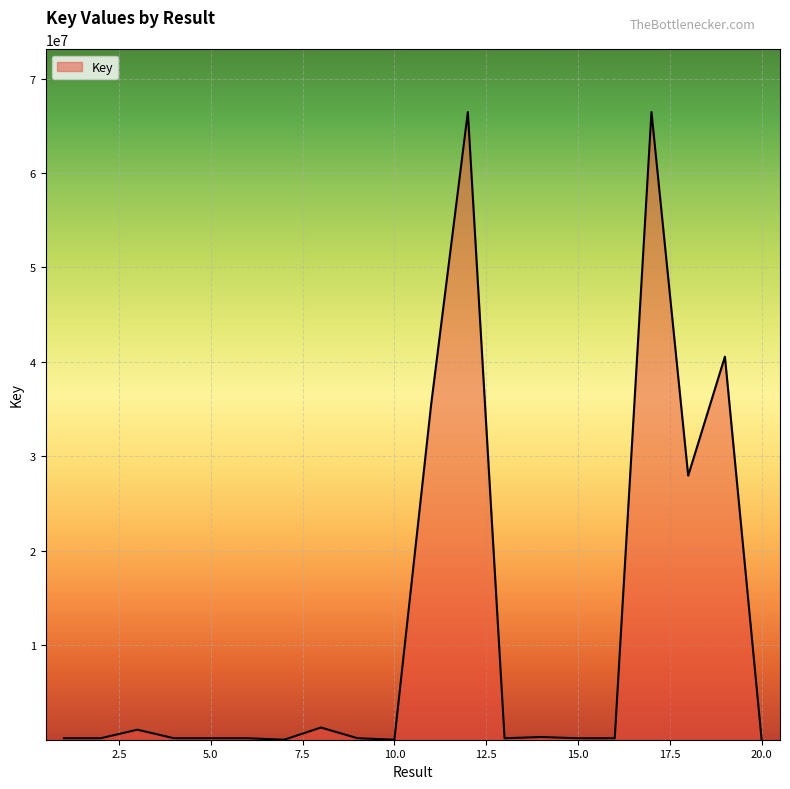

What is the greatest value displayed?

66453426